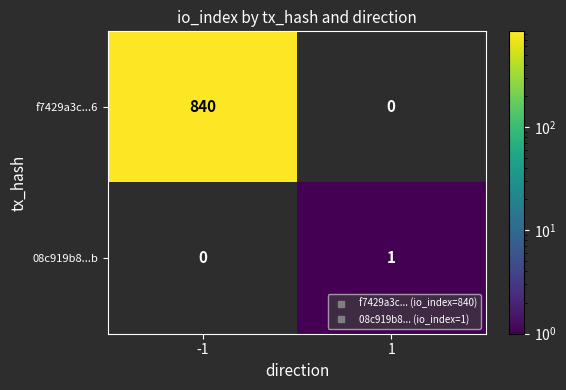

Rank the series by their maximum value, from lowest to highest.

08c919b8...b, f7429a3c...6